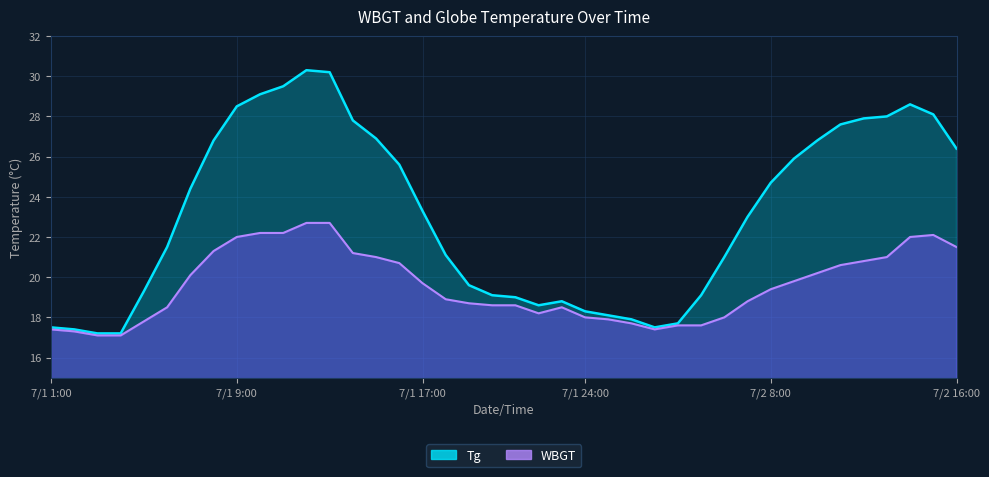

Rank the categories by WBGT value from highest to lowest.

2010/7/1 12:00, 2010/7/1 13:00, 2010/7/1 10:00, 2010/7/1 11:00, 2010/7/2 15:00, 2010/7/1 9:00, 2010/7/2 14:00, 2010/7/2 16:00, 2010/7/1 8:00, 2010/7/1 14:00, 2010/7/1 15:00, 2010/7/2 13:00, 2010/7/2 12:00, 2010/7/1 16:00, 2010/7/2 11:00, 2010/7/2 10:00, 2010/7/1 7:00, 2010/7/2 9:00, 2010/7/1 17:00, 2010/7/2 8:00, 2010/7/1 18:00, 2010/7/2 7:00, 2010/7/1 19:00, 2010/7/1 20:00, 2010/7/1 21:00, 2010/7/1 6:00, 2010/7/1 23:00, 2010/7/1 22:00, 2010/7/1 24:00, 2010/7/2 6:00, 2010/7/2 1:00, 2010/7/1 5:00, 2010/7/2 2:00, 2010/7/2 4:00, 2010/7/2 5:00, 2010/7/1 1:00, 2010/7/2 3:00, 2010/7/1 2:00, 2010/7/1 3:00, 2010/7/1 4:00